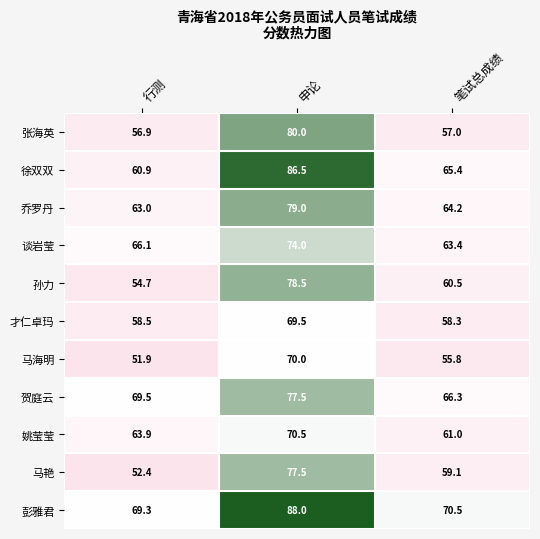

Which series has the widest spread of values?

徐双双